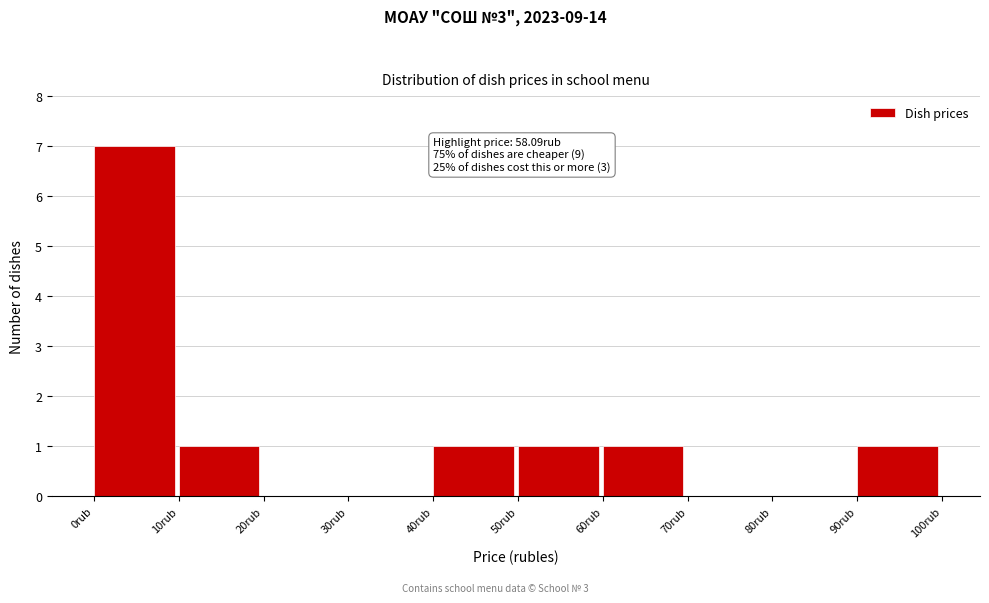

Over which range of the x-axis is the bar tallest?

0 to 10